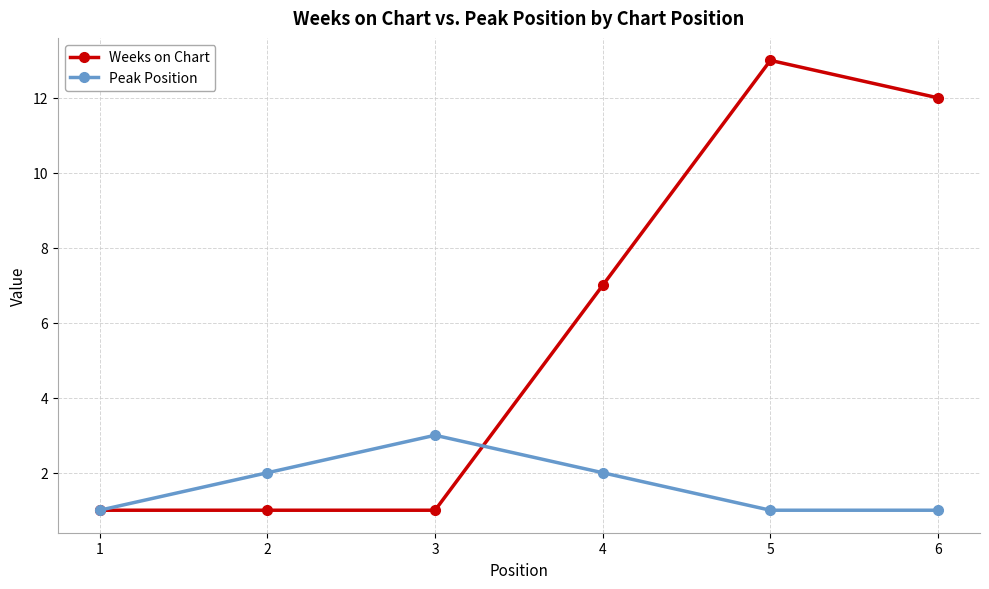

Rank the series by their maximum value, from highest to lowest.

Weeks on Chart, Peak Position